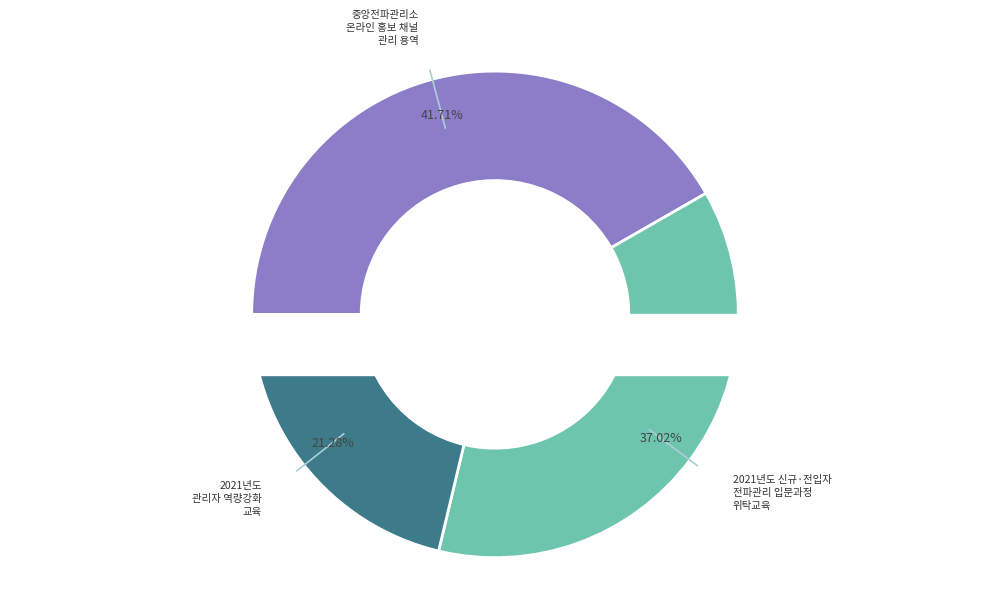

How many slices are in this pie chart?

3